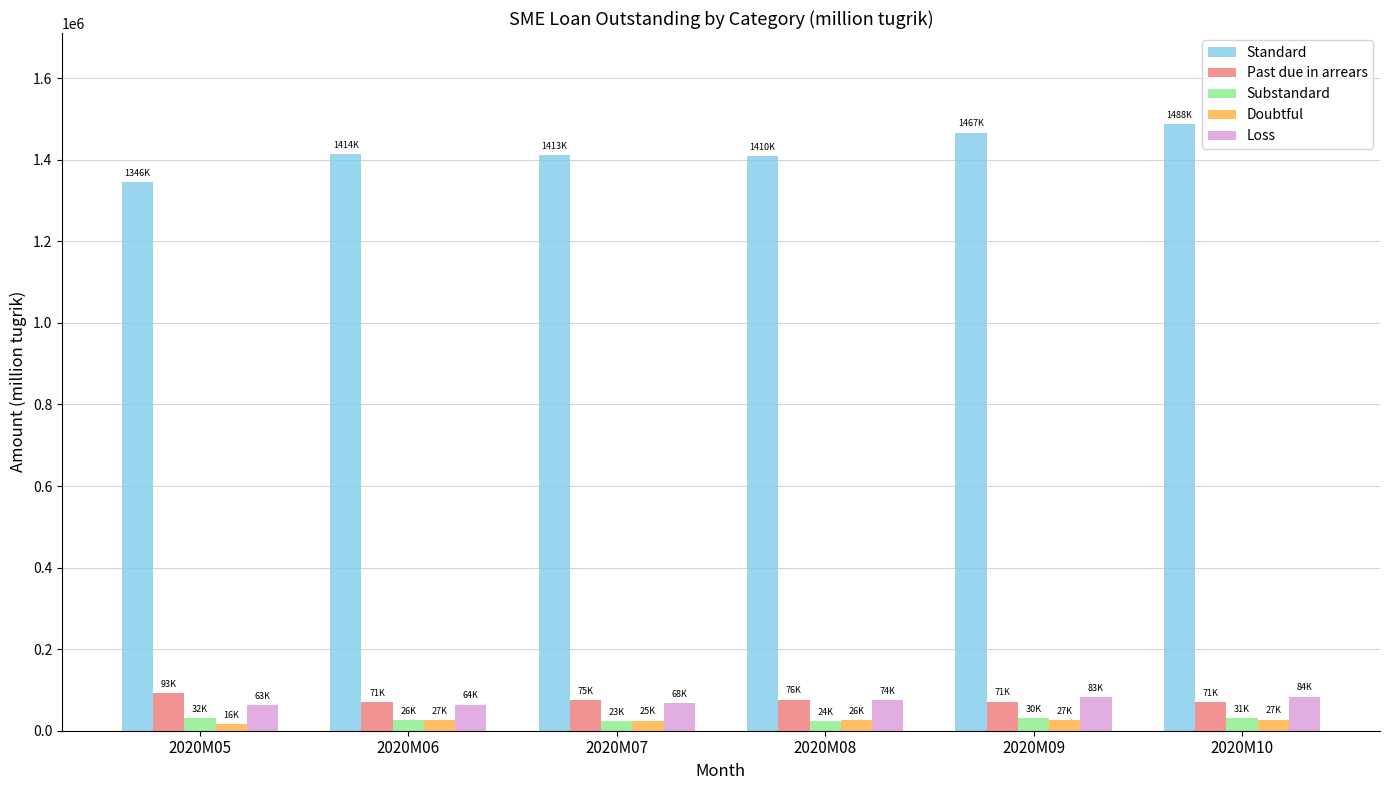

How many groups of bars are there?

6